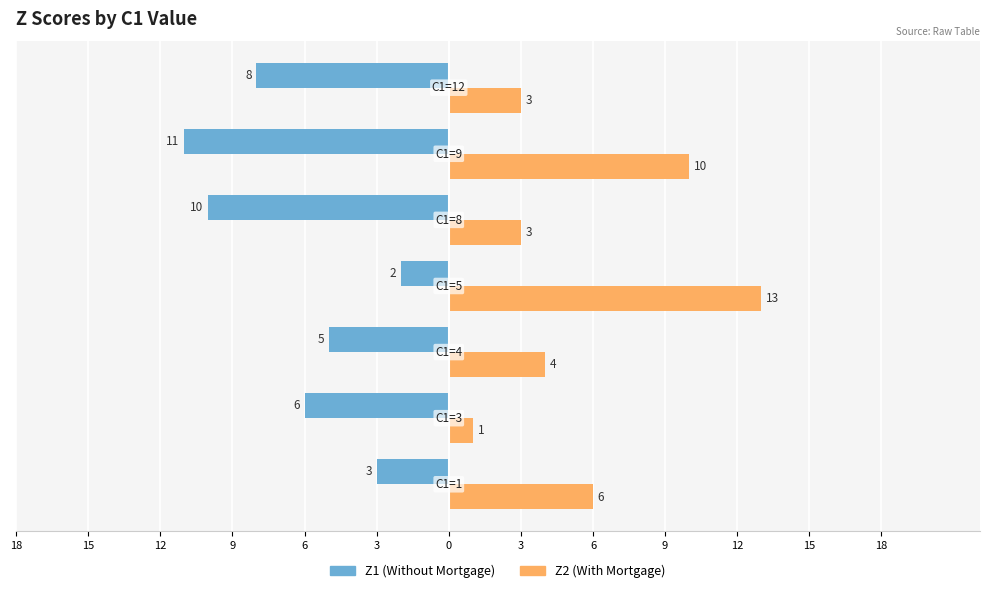

What are all the series names shown in the legend?

Z1 (Without Mortgage), Z2 (With Mortgage)